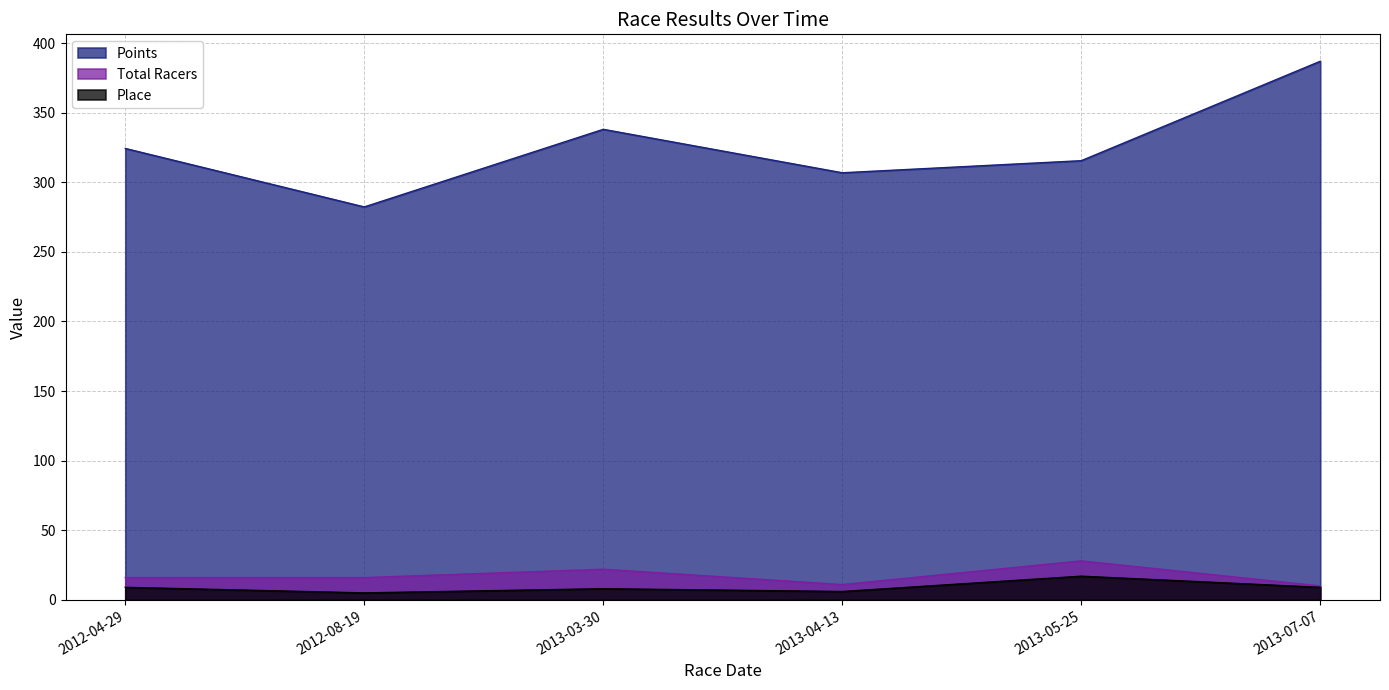

What is the sum of all Total Racers values?

103.0